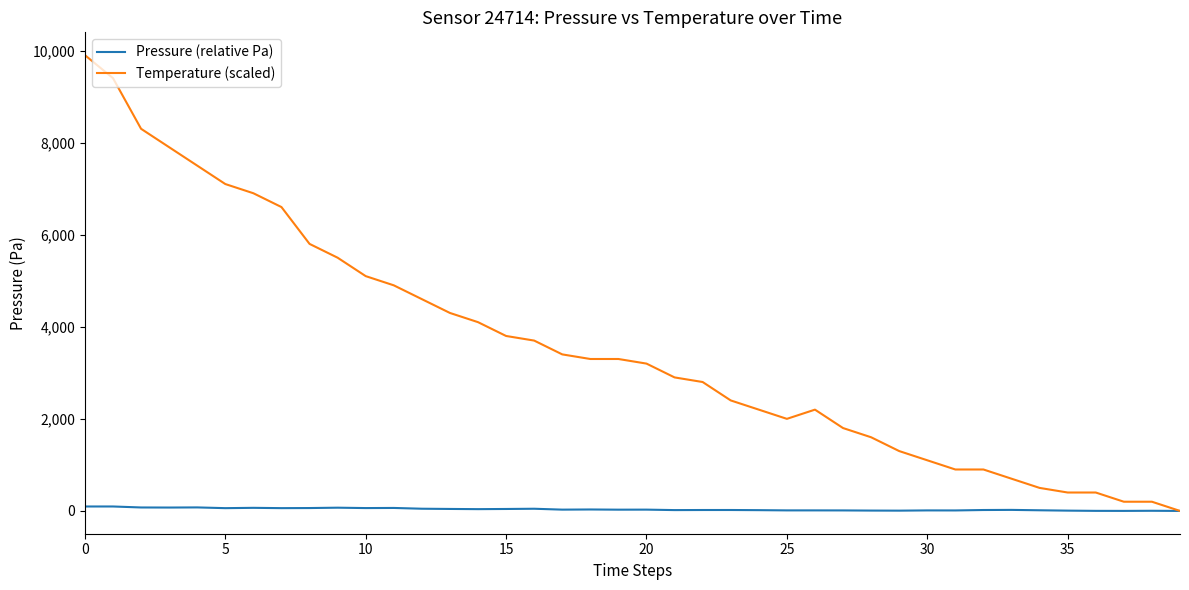

Which series has the largest range (max minus min)?

Temperature (scaled)